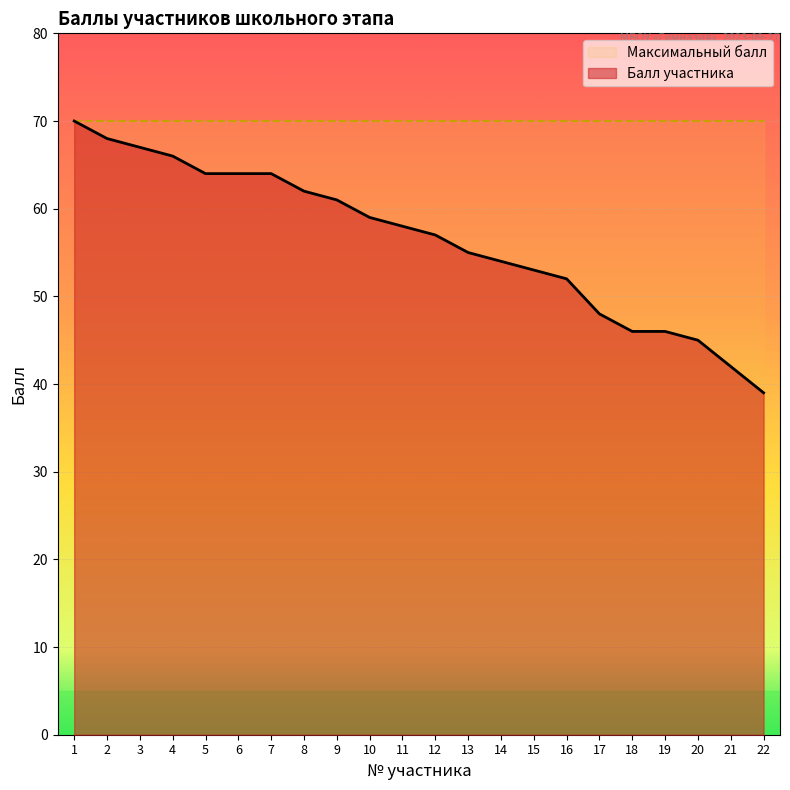

What is the change in value from 2 to 7?

-4